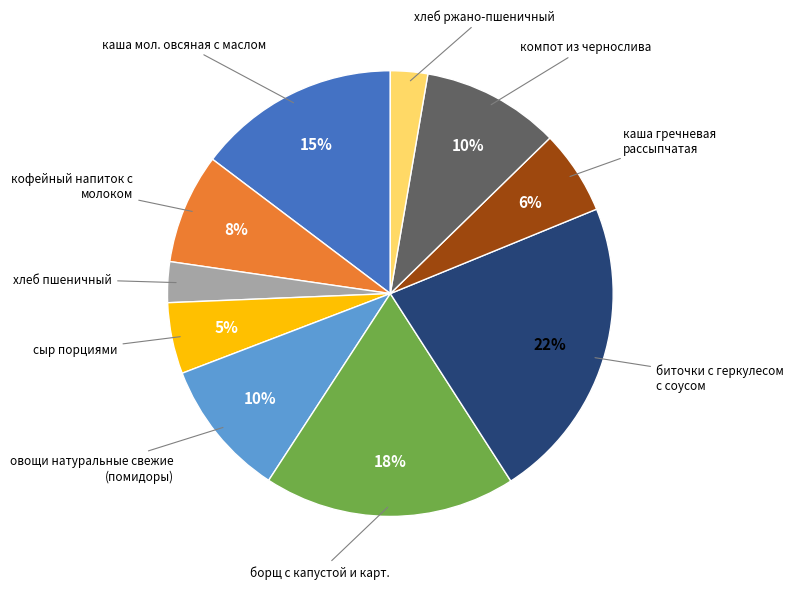

Is there any slice that represents more than half of the pie?

No